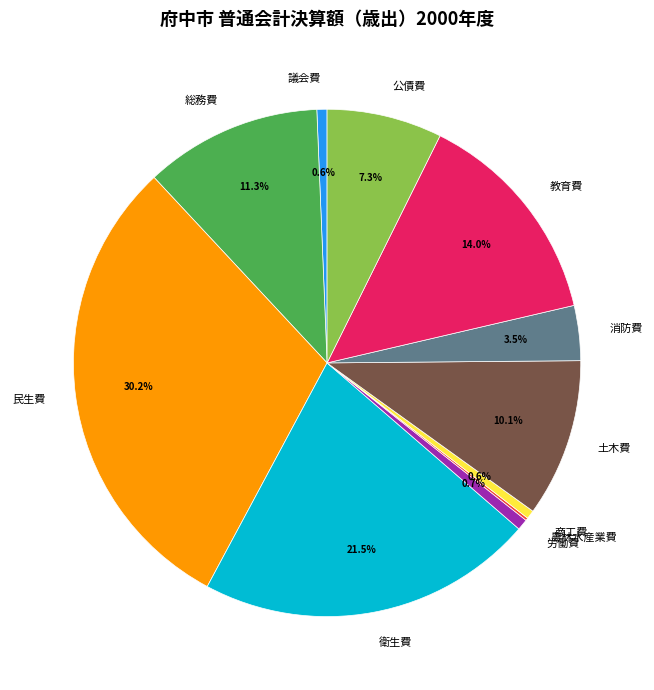

What is the largest slice in the pie chart?

民生費